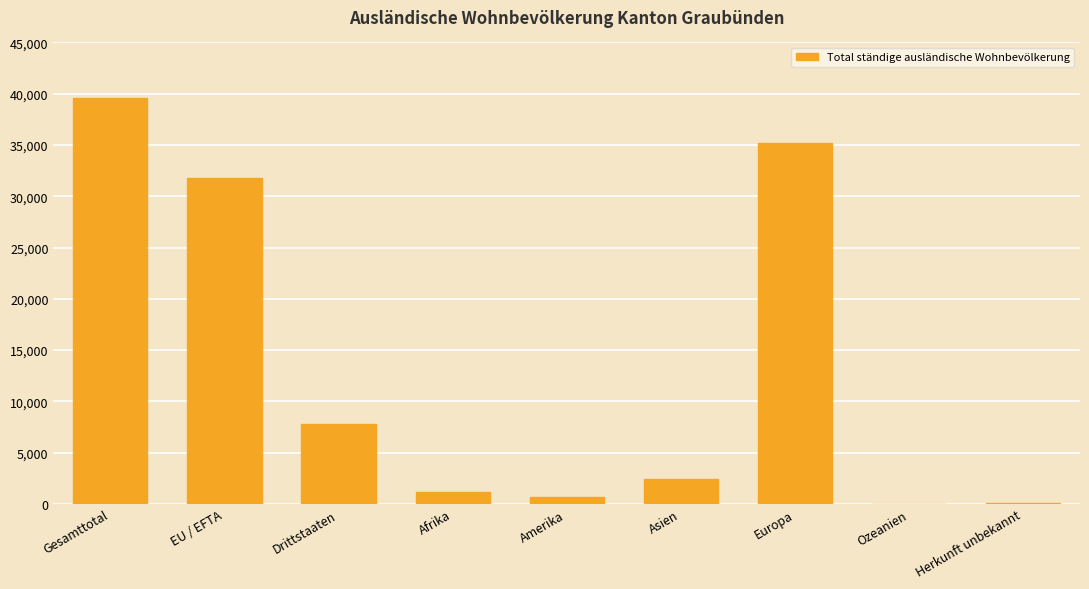

Approximately how many times larger is the value at Herkunft unbekannt compared to Amerika?

0.1